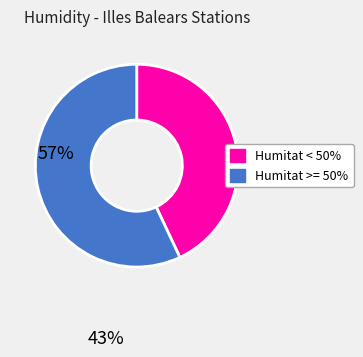

True or false: Humitat < 50% accounts for 43% of the total.

True